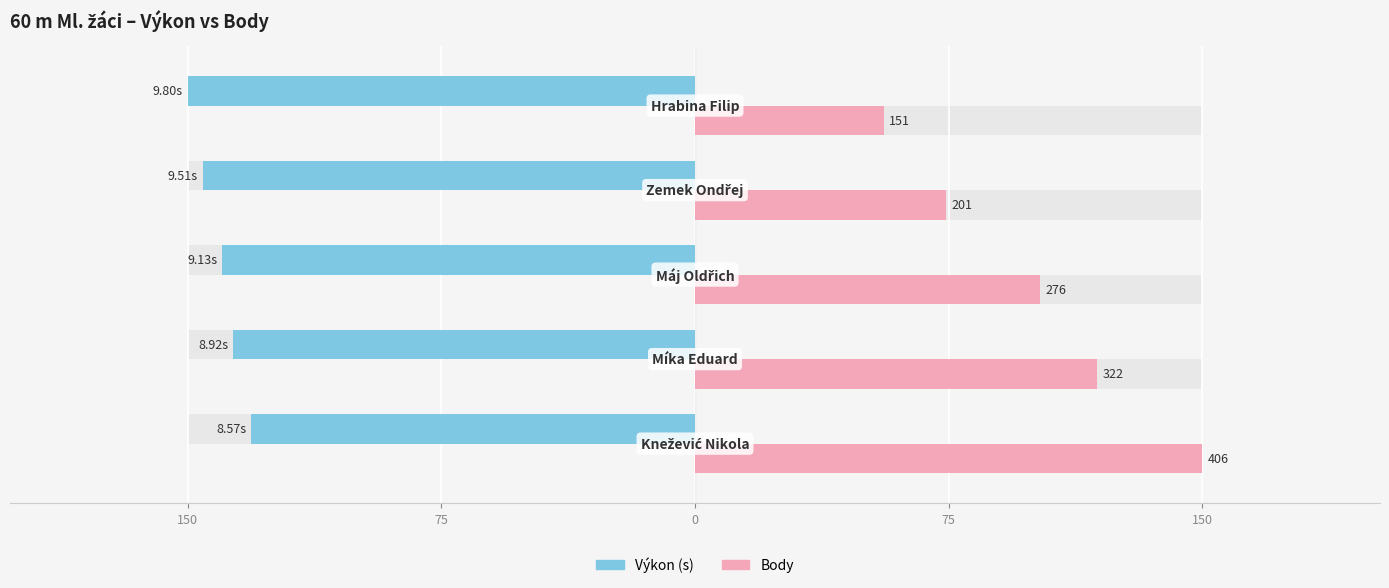

Which series has the largest total across all categories?

Body